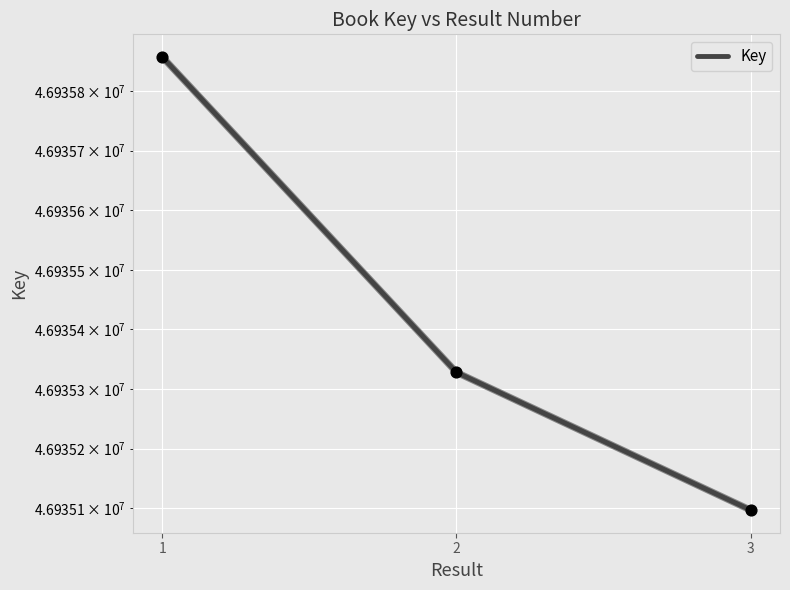

What is the change in value from 1 to 3?

-760